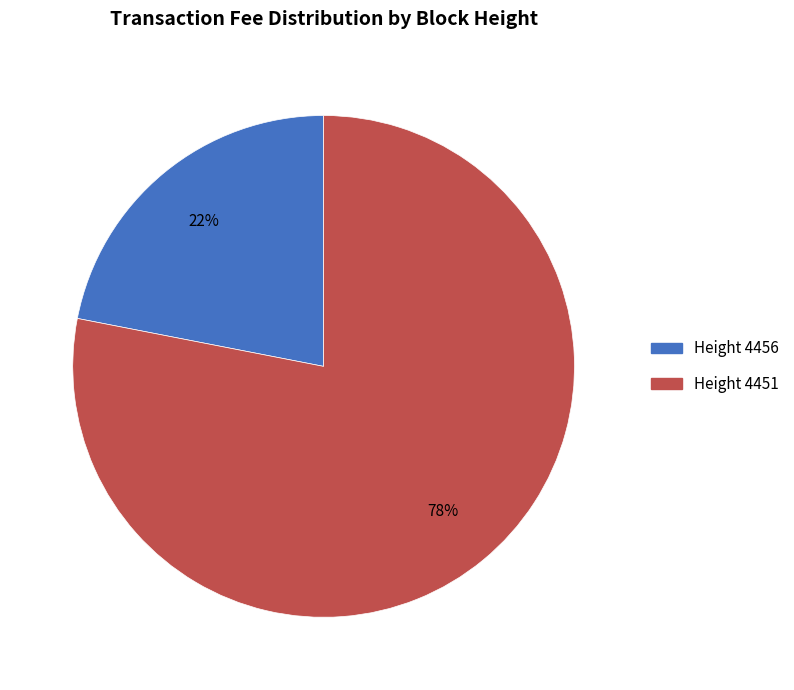

Which slice represents more than half of the pie?

Height 4451